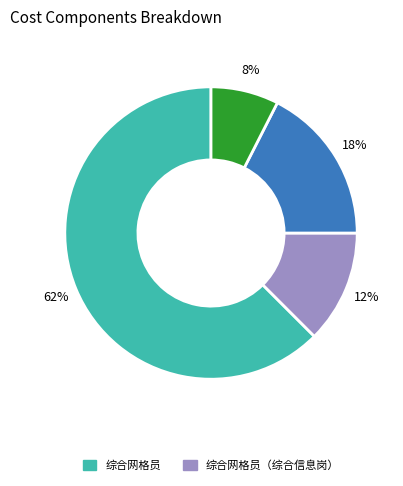

To the nearest percent, what is the average slice percentage?

25%